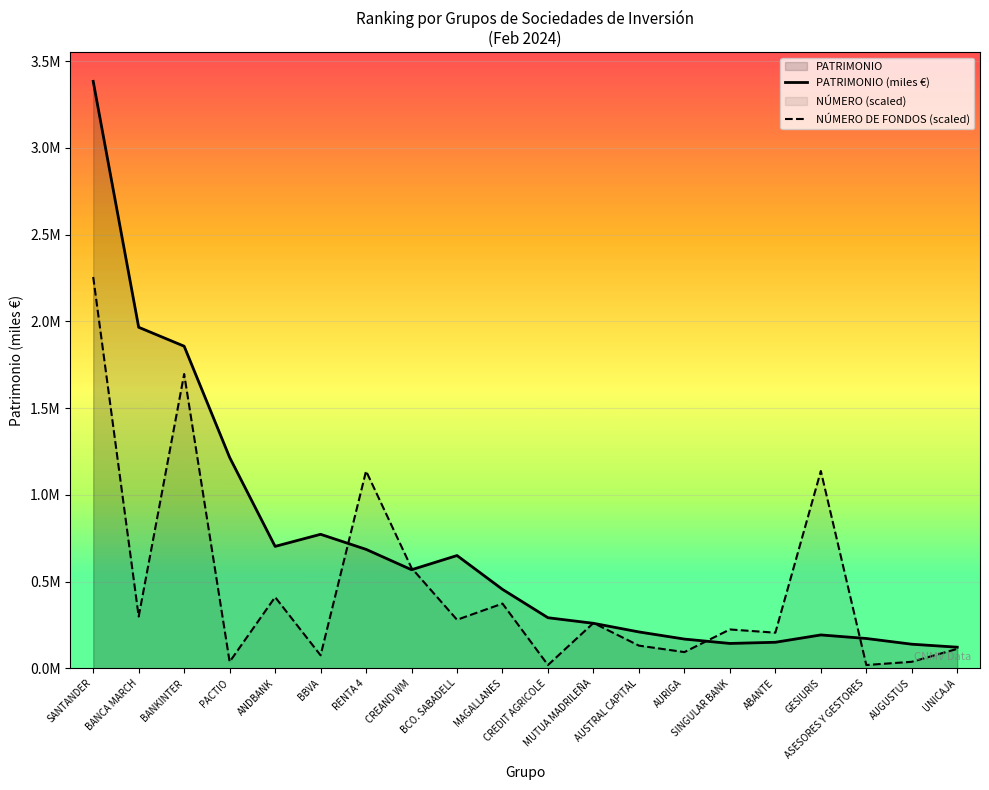

What is the value of the PATRIMONIO (miles €) point at the 1st from the left?

3383027.6